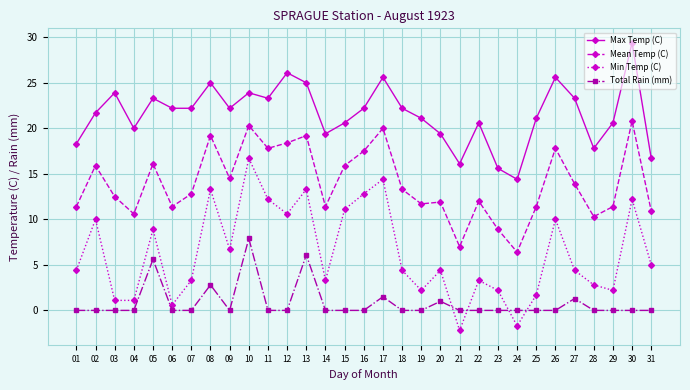

What are all the series names shown in the legend?

Max Temp (C), Mean Temp (C), Min Temp (C), Total Rain (mm)